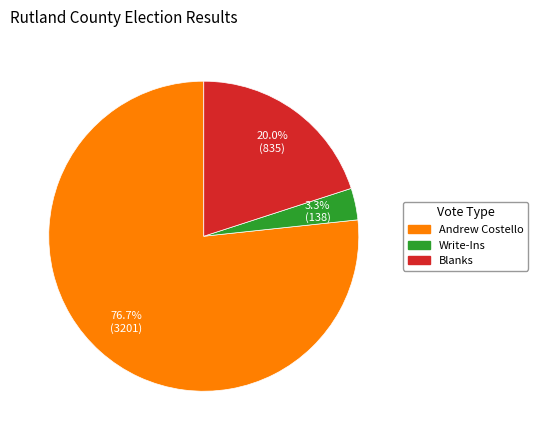

Does any single category account for the majority?

Yes